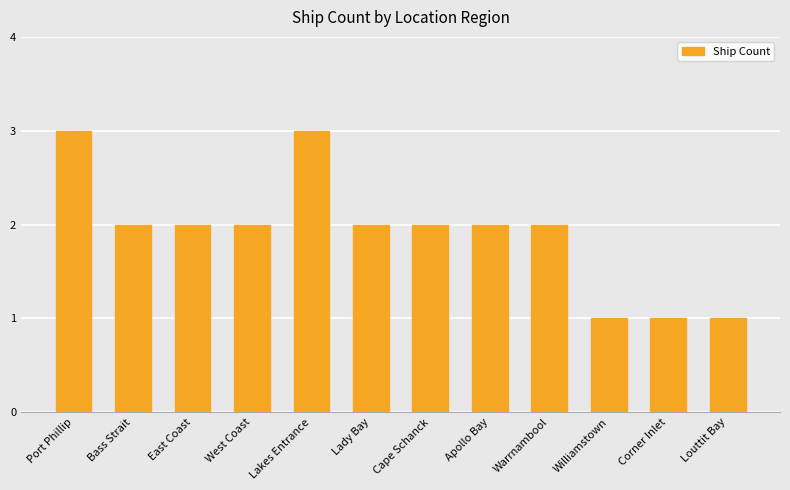

Does the chart contain stacked bars?

No